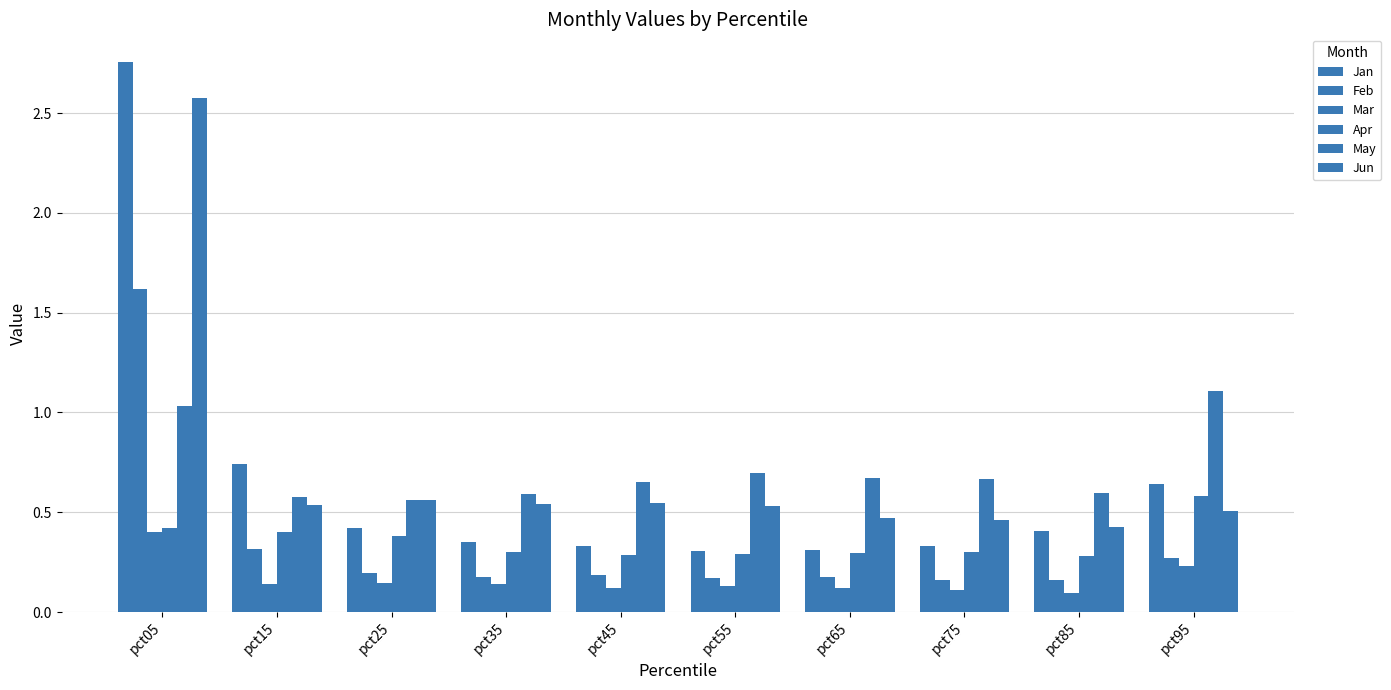

What is the difference between the highest and lowest values at pct05?

2.4